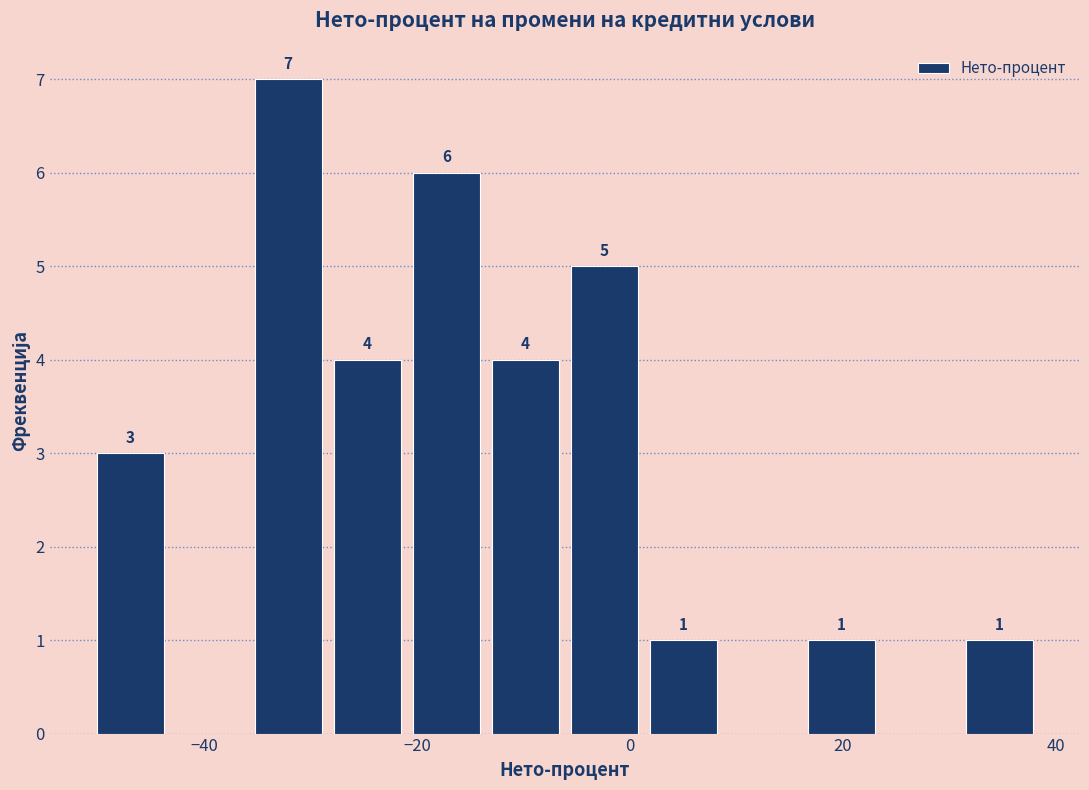

Read against the x-axis, roughly where is the centre of the tallest bar?

-32